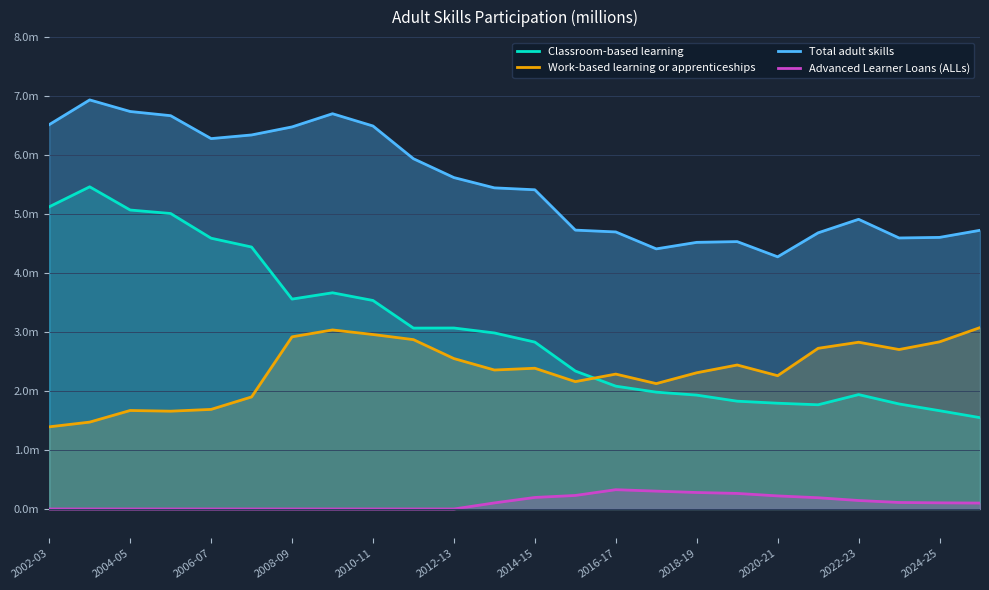

True or false: Total adult skills and Advanced Learner Loans (ALLs) cross at least once.

False